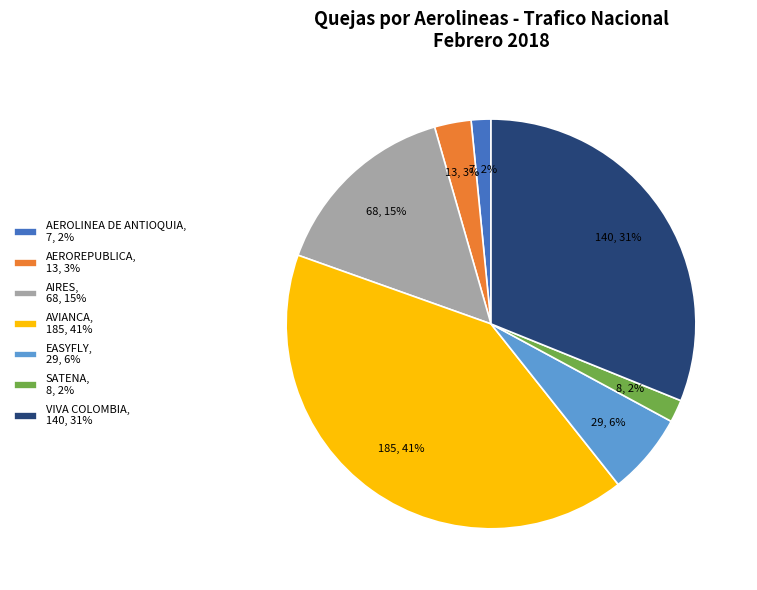

The AIRES, 68, 15% slice represents 4% of the pie. True or false?

False